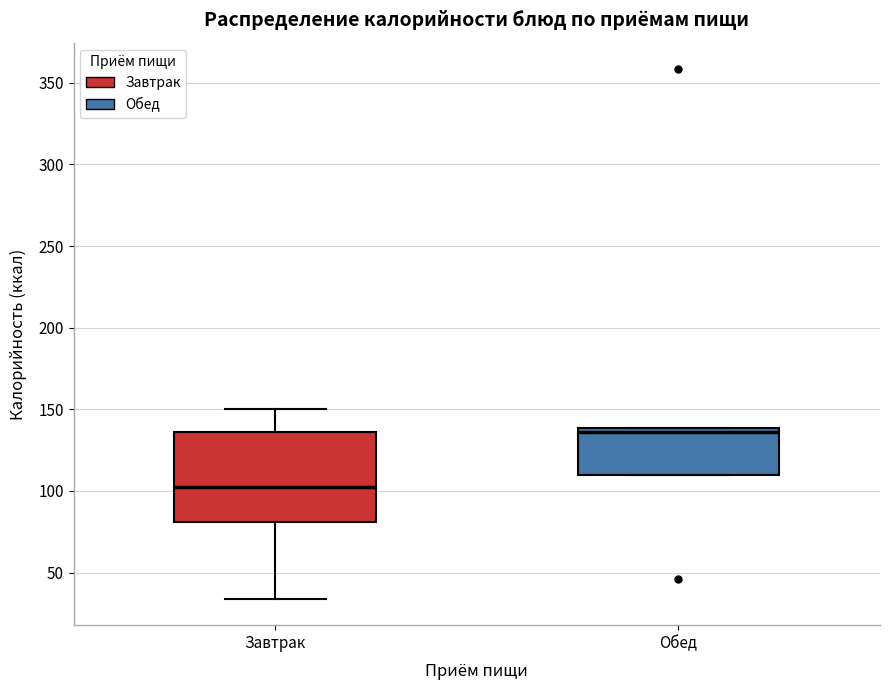

Which box's median line is the highest?

Обед